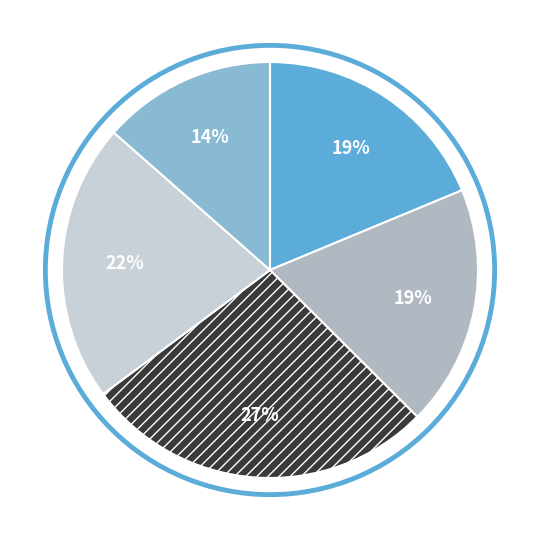

Count the number of slices in the pie.

5